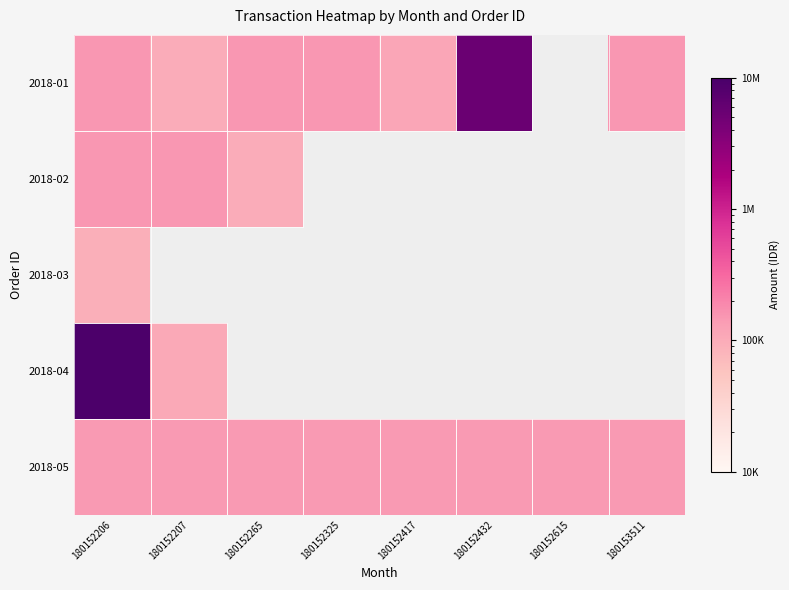

Rank the series by their maximum value, from lowest to highest.

2018-03, 2018-05, 2018-02, 2018-01, 2018-04